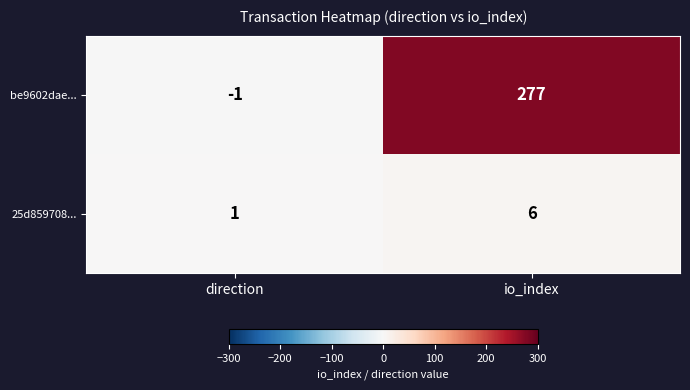

What is the sum of the 25d859708... values at io_index and direction?

7